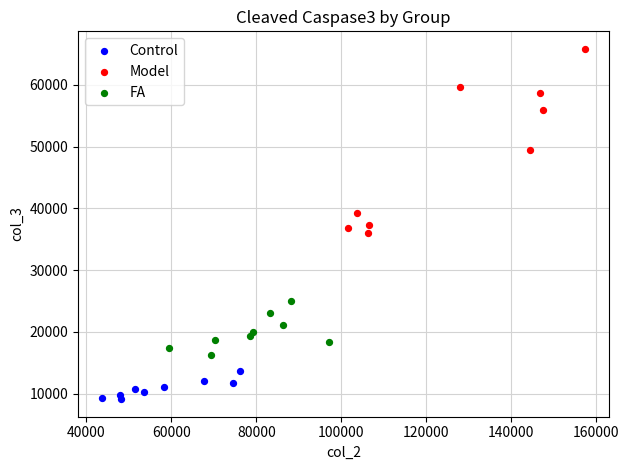

Which series reaches the minimum Y coordinate?

Control